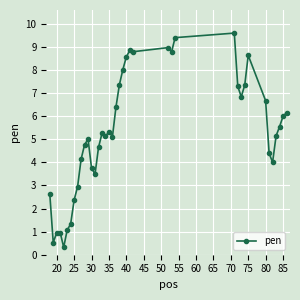

True or false: there are more than 1 points higher than both neighbors.

True